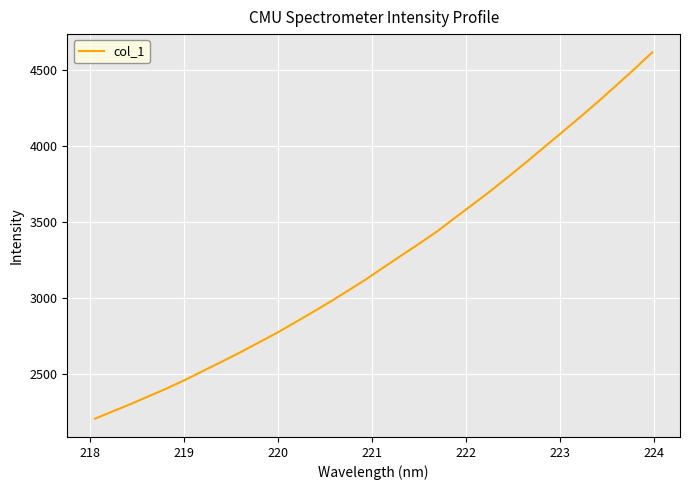

What is the difference between the maximum and minimum values?

2410.3